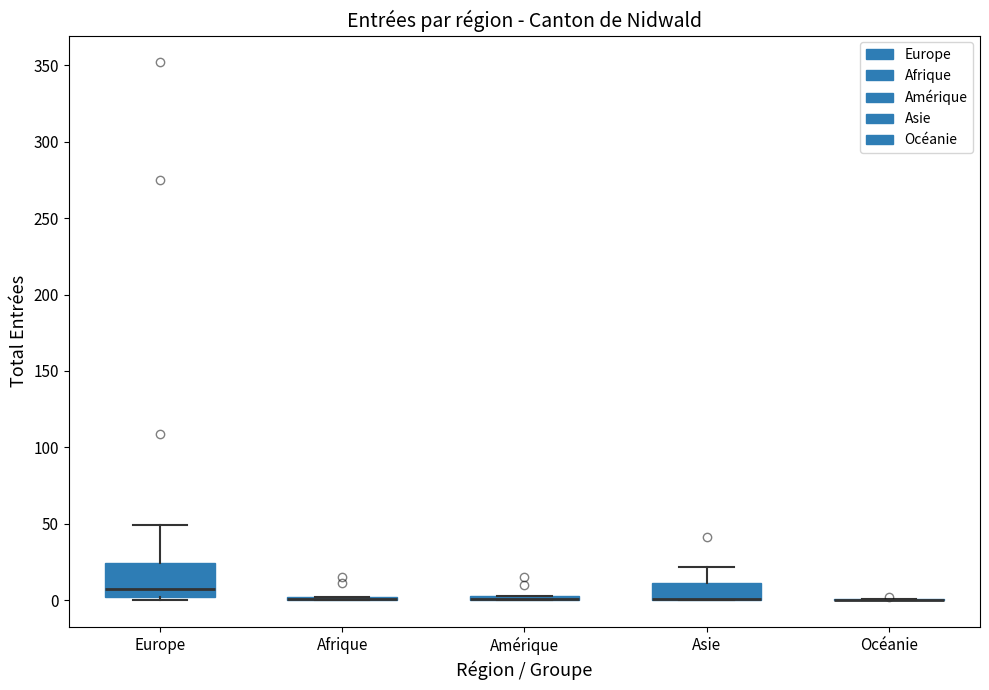

Comparing the boxes themselves (not the whiskers), which one is the tallest?

Europe